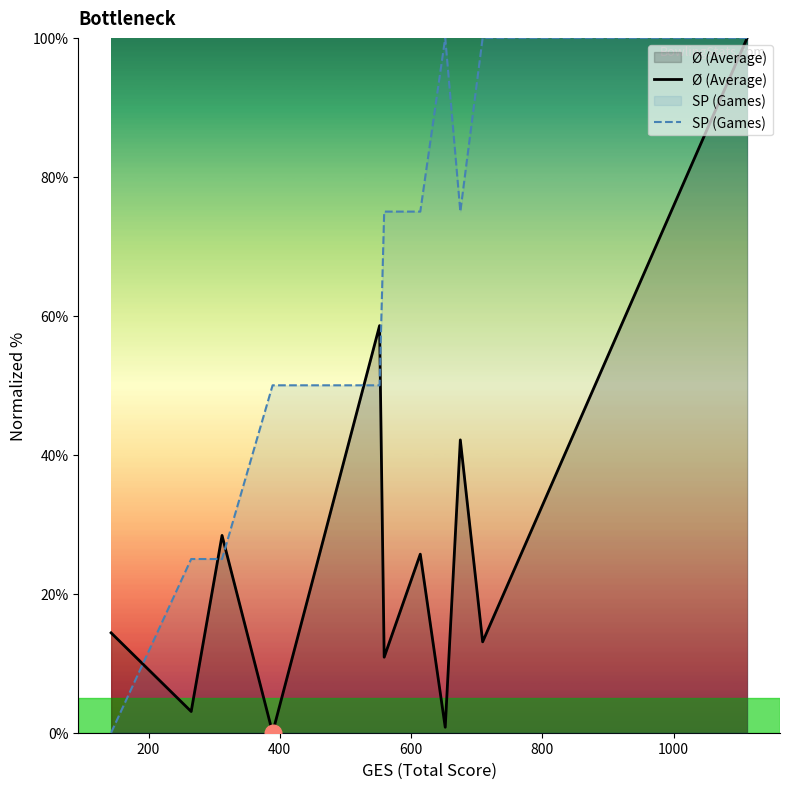

True or false: SP (Games) and Ø (Average) cross at least once.

True